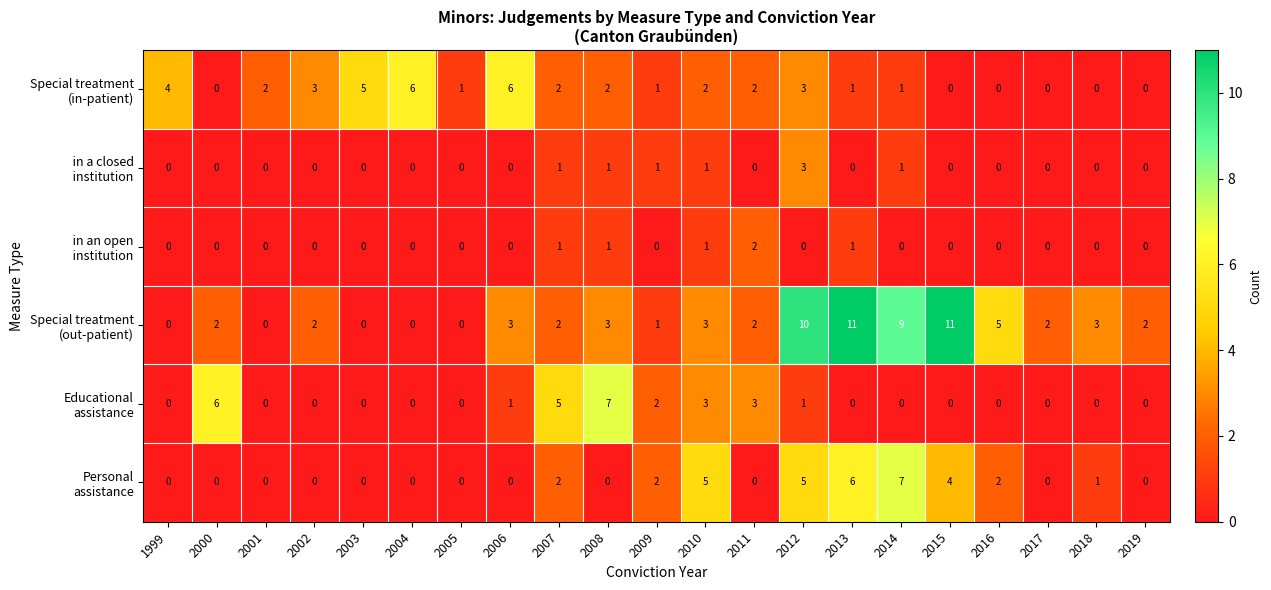

At which category is the sum across all series the highest?

2012